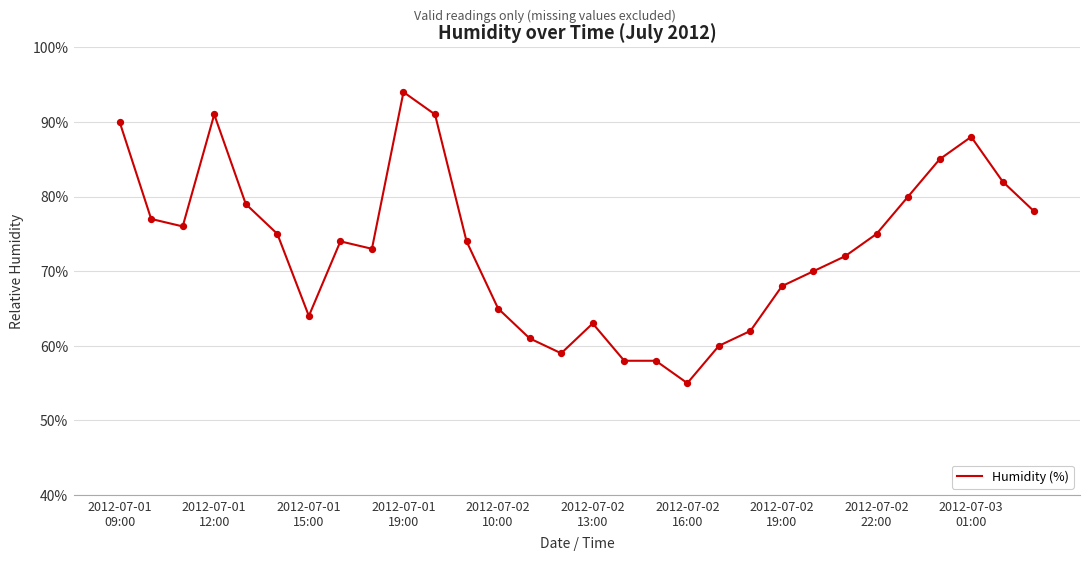

What is the difference between the maximum and minimum values?

39